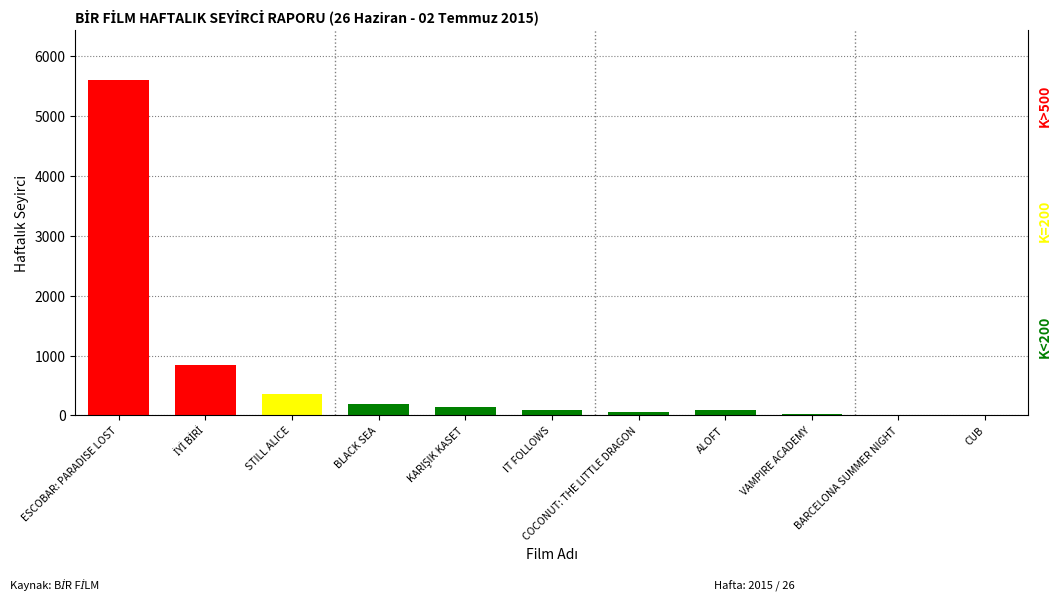

What position from the right is ESCOBAR: PARADISE LOST?

11